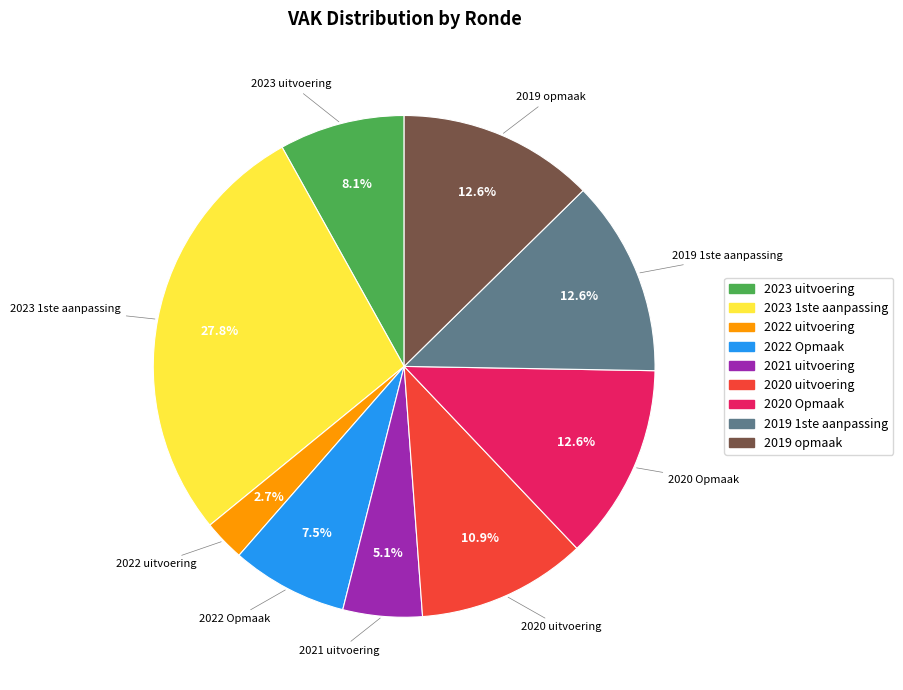

How many segments does this pie chart have?

9